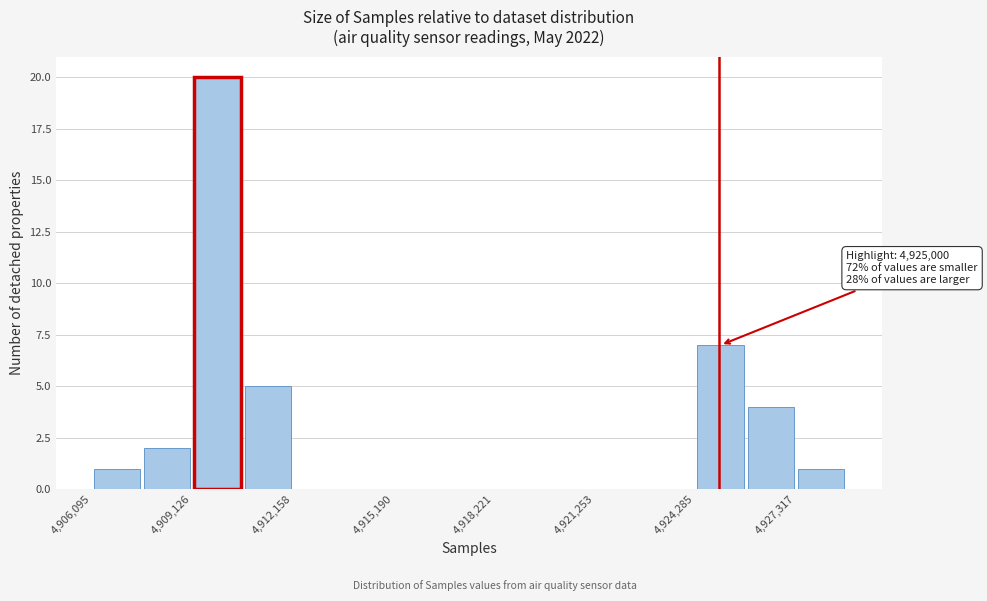

Around what value on the x-axis is the tallest bar? Give the approximate position of its centre, as read against the axis.

4910000